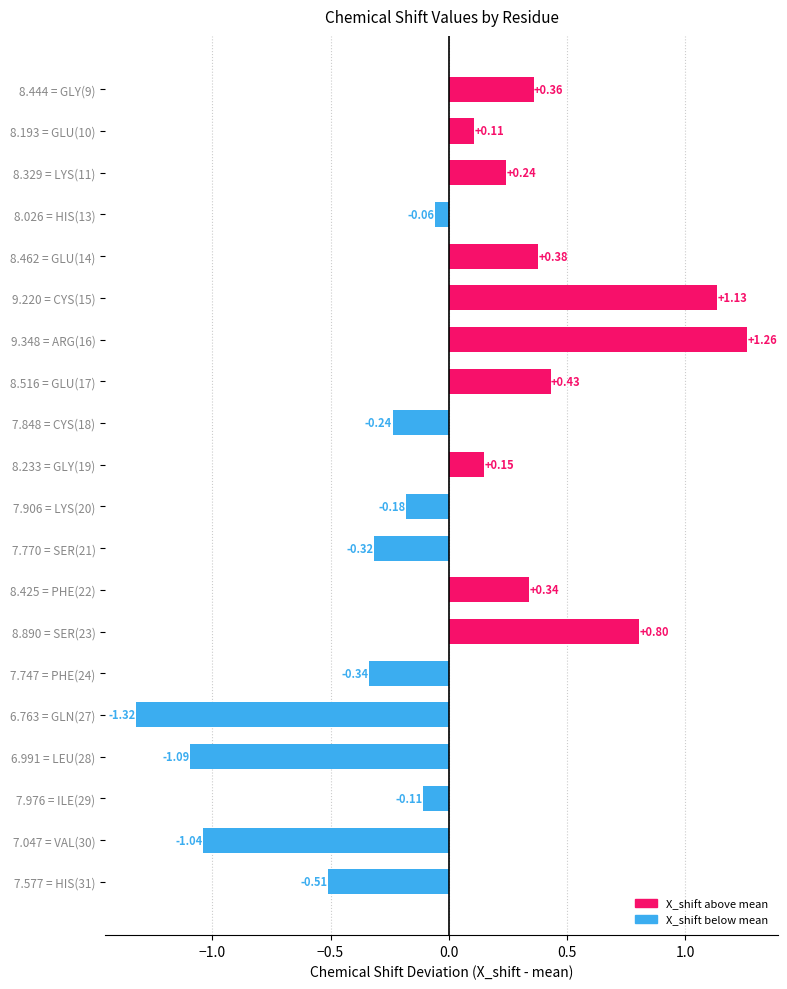

Count the number of categories in the chart.

20